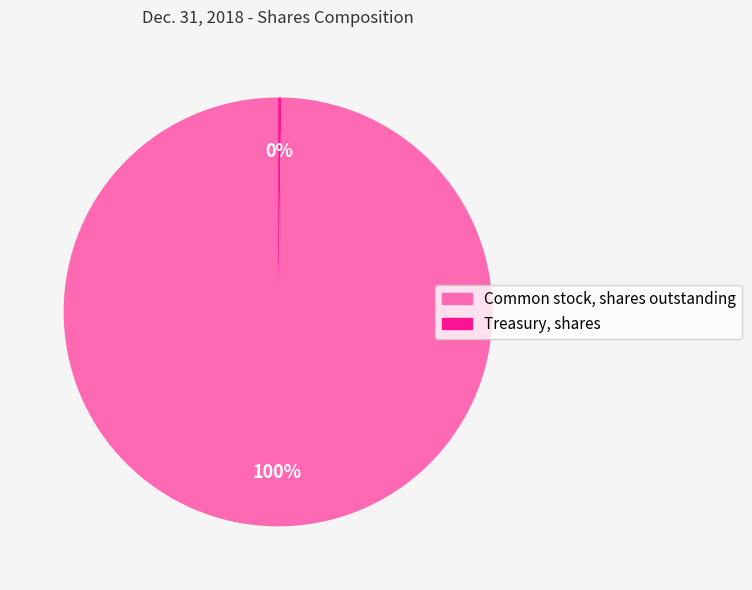

What percentage is the Common stock, shares outstanding slice, to the nearest percent?

100%